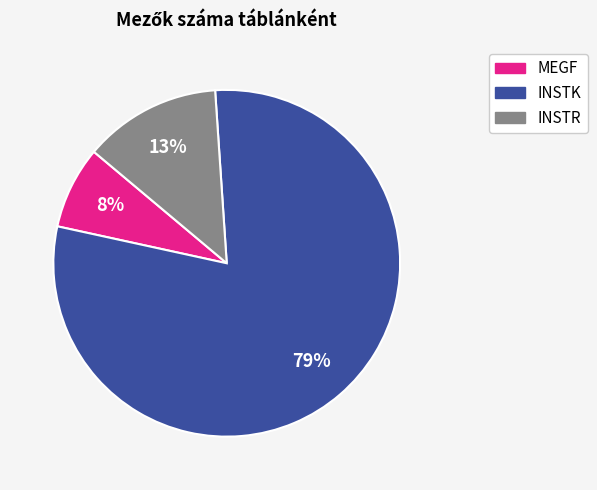

Combined, do INSTK and MEGF account for over 50%?

Yes